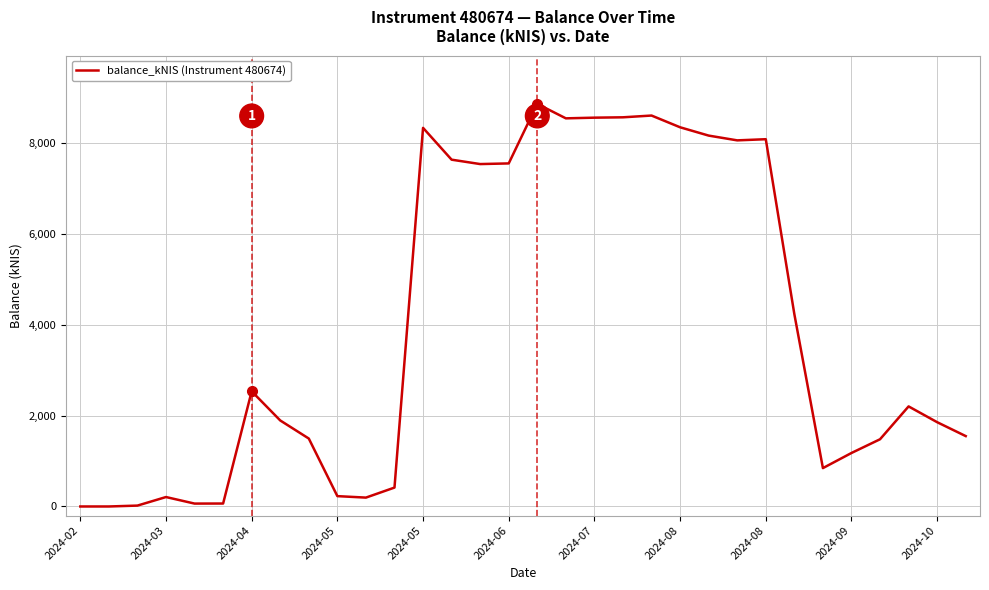

What is the maximum value shown in the chart?

8851.7